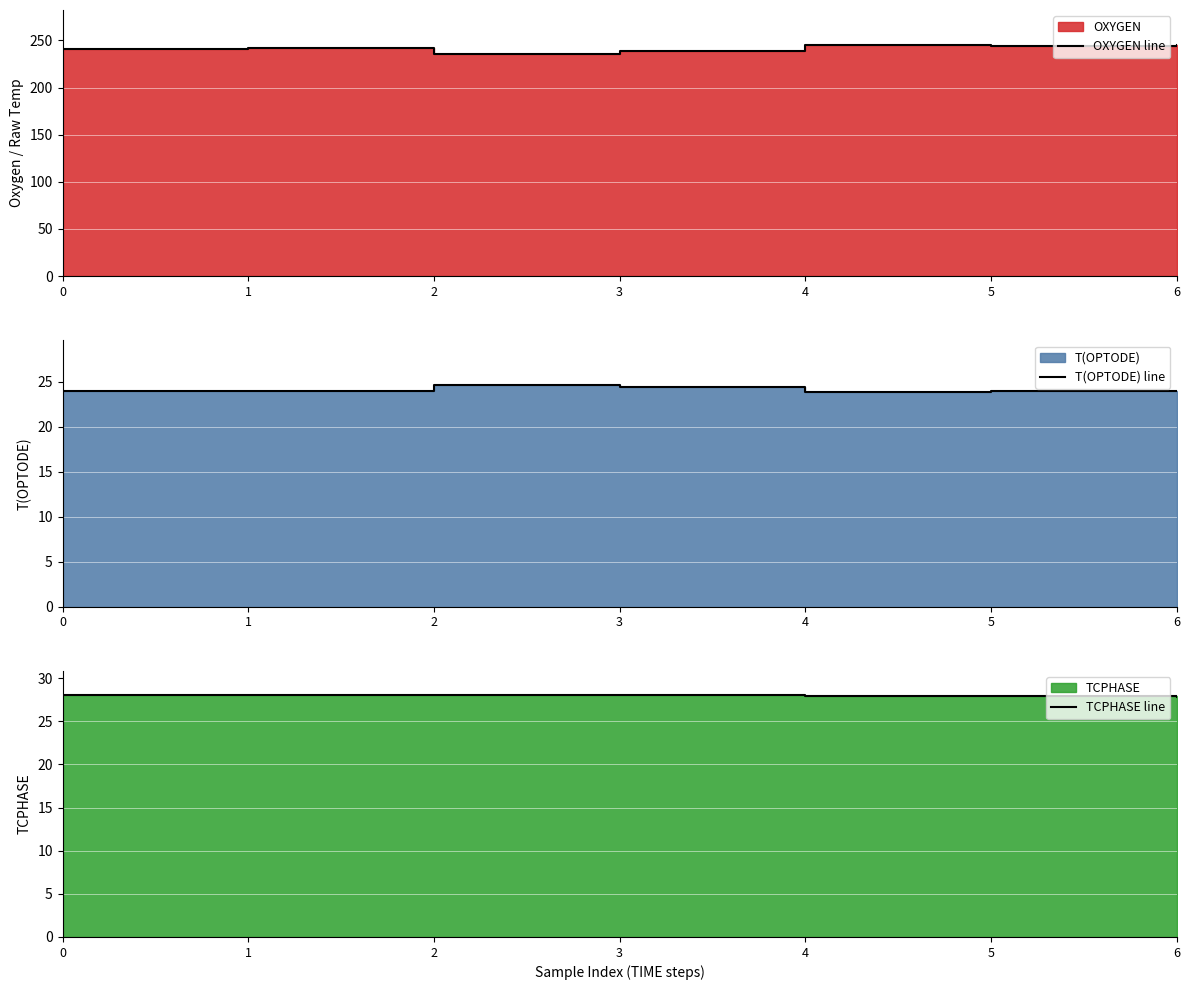

How many data points in OXYGEN line are less than 241?

2